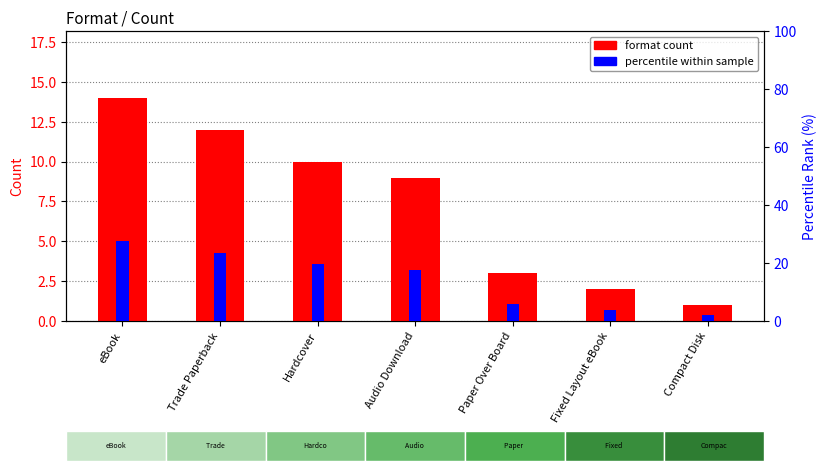

Which label corresponds to the largest value in the chart?

eBook